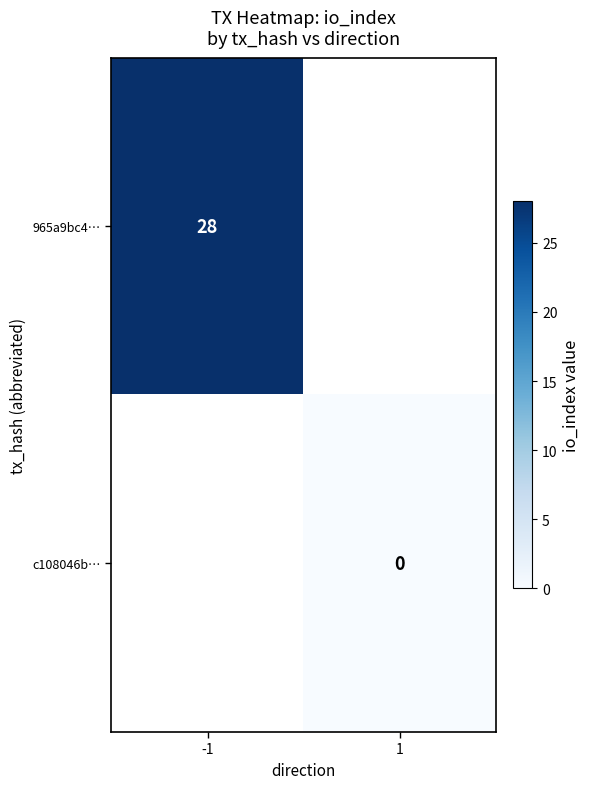

Rank the series by their maximum value, from highest to lowest.

965a9bc4…, c108046b…